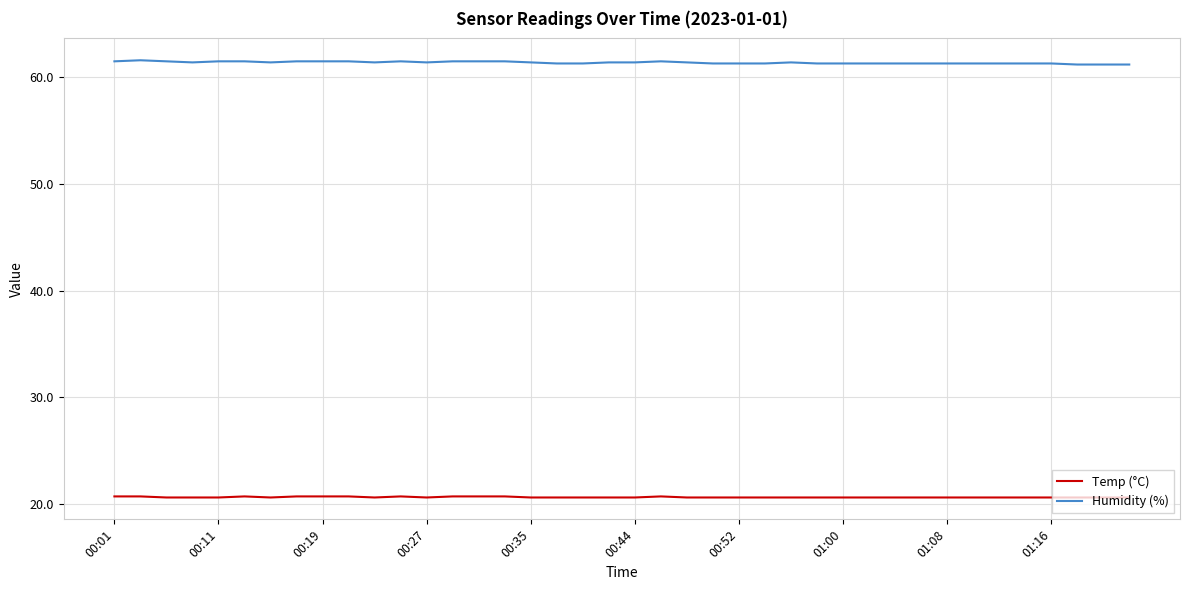

True or false: Humidity (%) has more than 2 interior local peaks.

True